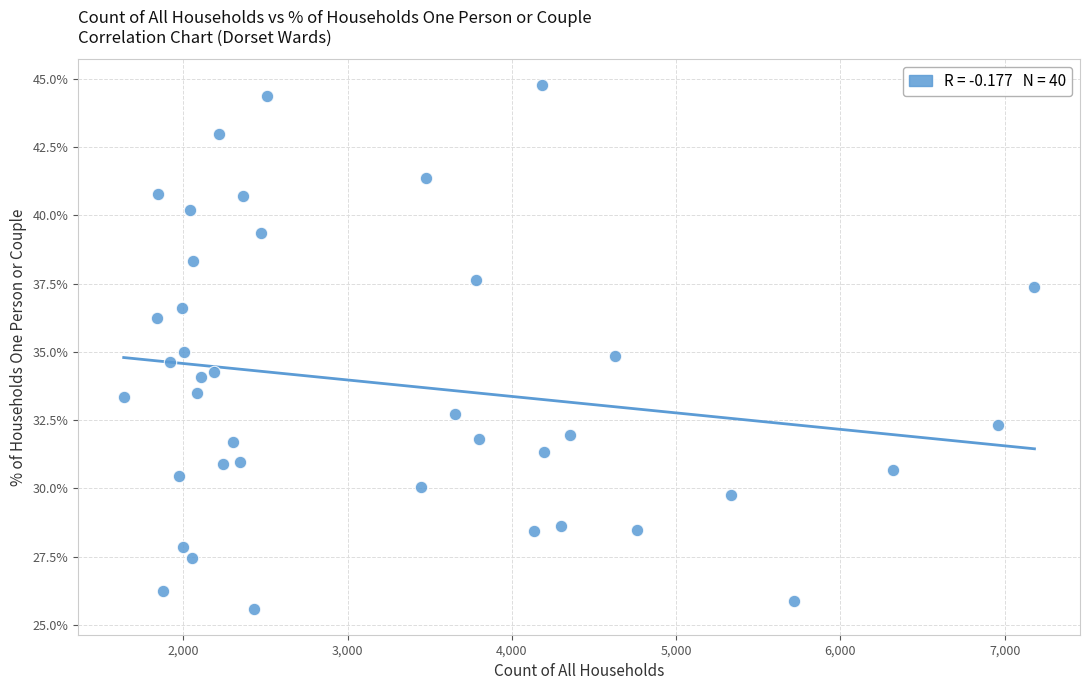

What is the range of X values (max minus min)?

5544.0